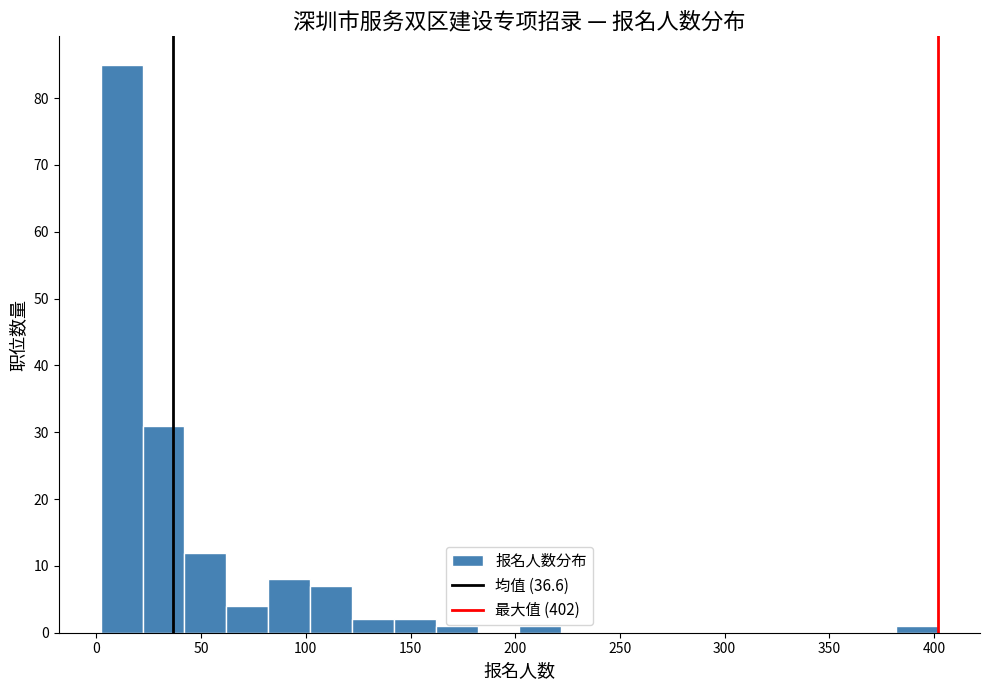

Reading left to right, transcribe this chart: for each bar, give the range it covers on the x-axis and its height. Neither the bar edges nor the heights are printed on the chart, so give them approximately, as read against the axes.

2 to 22: 85
22 to 42: 31
42 to 62: 12
62 to 82: 4
82 to 102: 8
102 to 122: 7
122 to 142: 2
142 to 162: 2
162 to 182: 1
182 to 202: 0
202 to 222: 1
222 to 242: 0
242 to 262: 0
262 to 282: 0
282 to 302: 0
302 to 322: 0
322 to 342: 0
342 to 362: 0
362 to 382: 0
382 to 402: 1